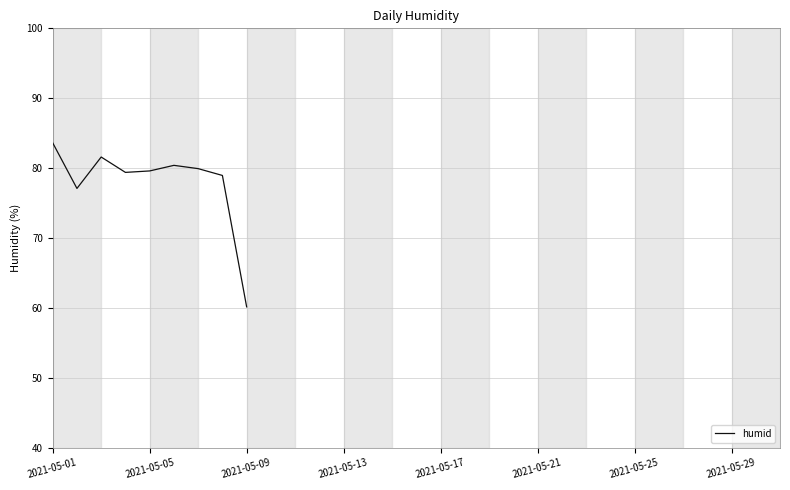

What is the difference between the maximum and minimum values?

23.5